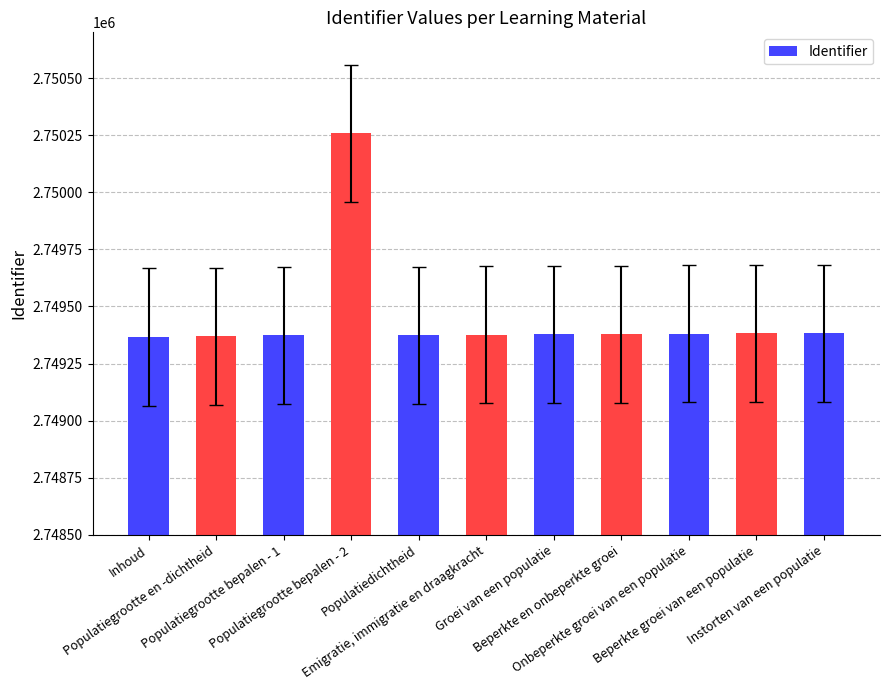

What position from the right is Inhoud?

11